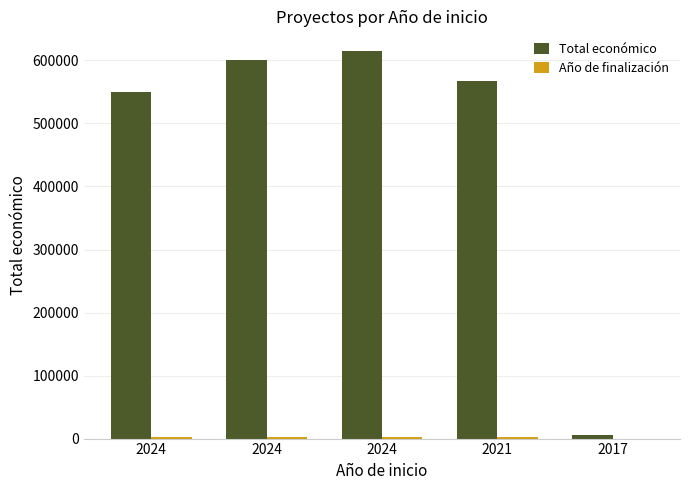

What is the difference between the Total económico values at 2024 and 2024?

49816